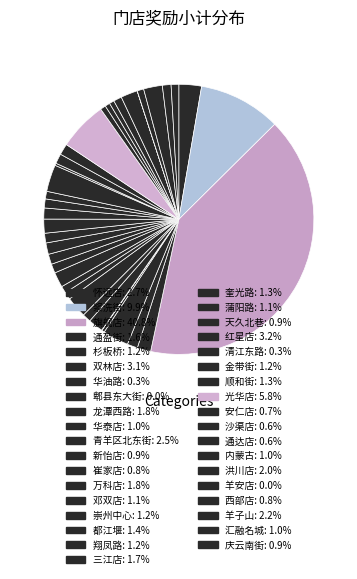

Between 邓双店 and 清江东路, which is larger?

邓双店